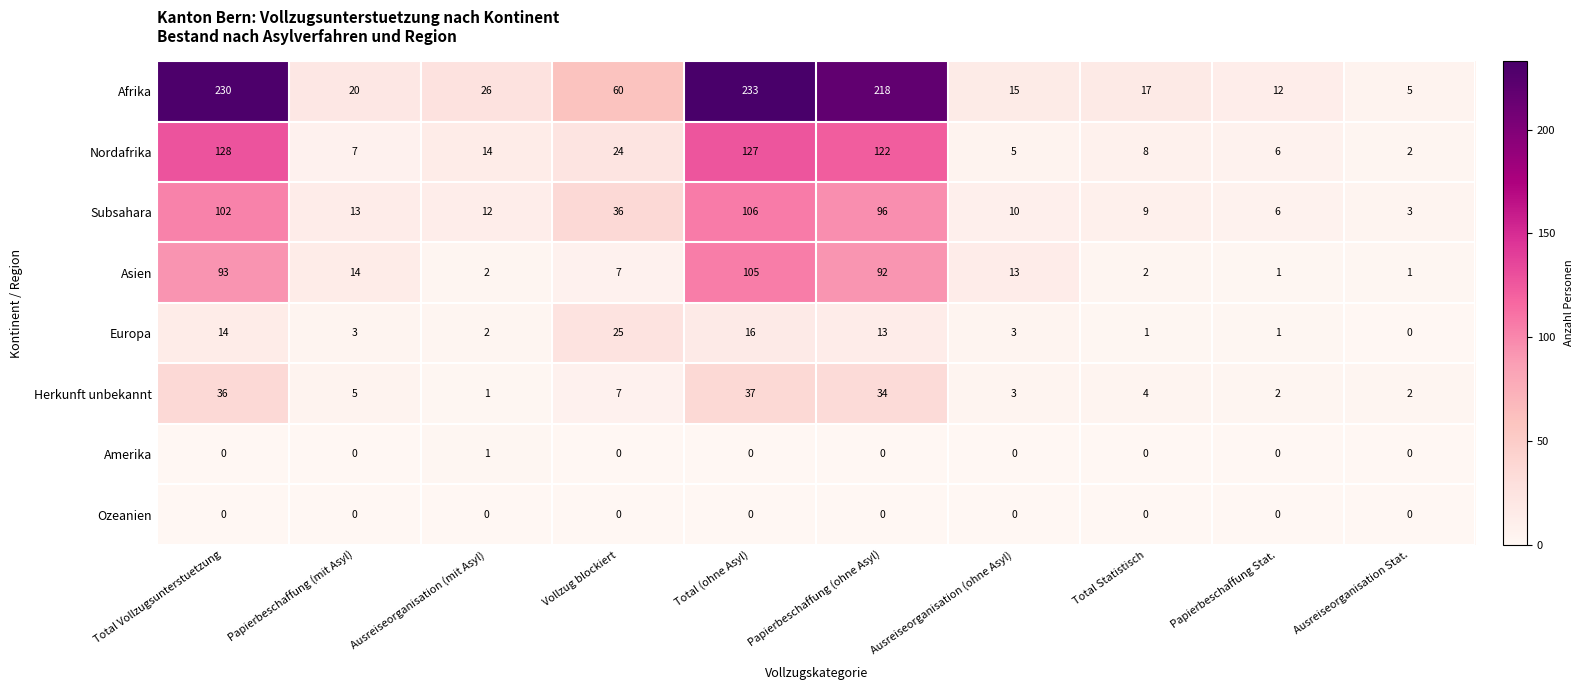

At which category is the sum across all series the highest?

Total (ohne Asyl)